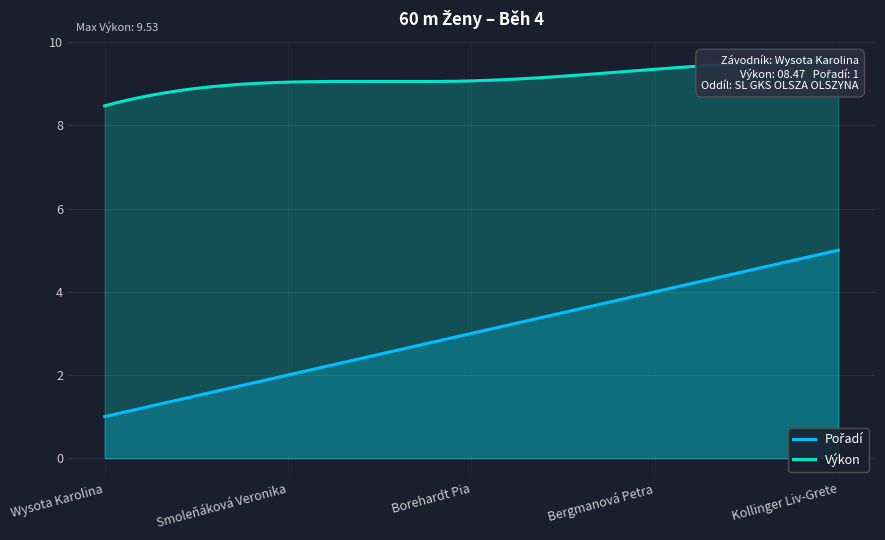

Read the Pořadí value at Wysota Karolina.

1.0